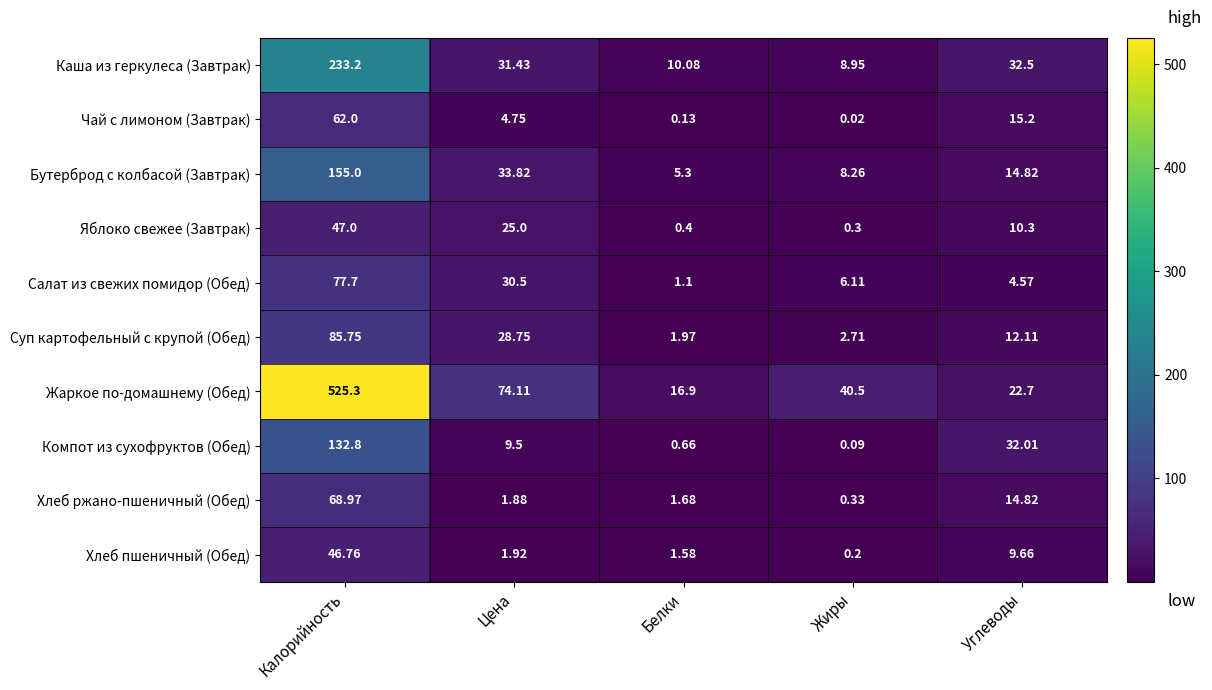

Which series changed the most between Калорийность and Цена?

Жаркое по-домашнему (Обед)